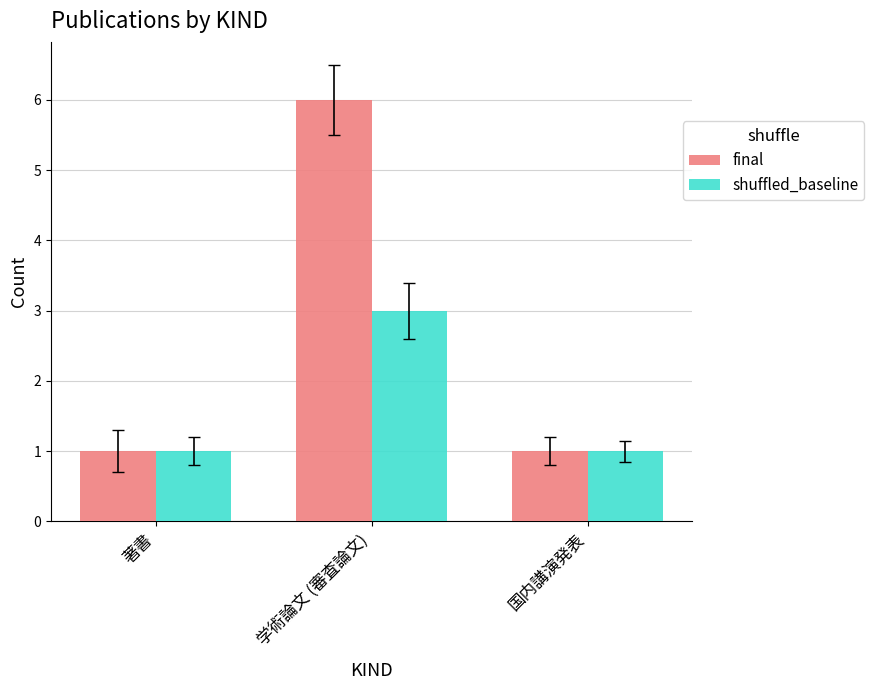

Which series has the largest range (max minus min)?

final